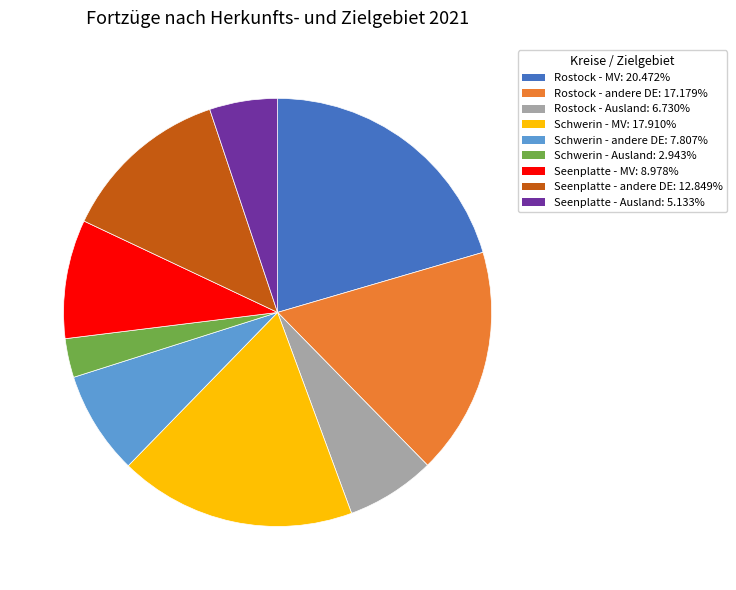

How many slices are in this pie chart?

9